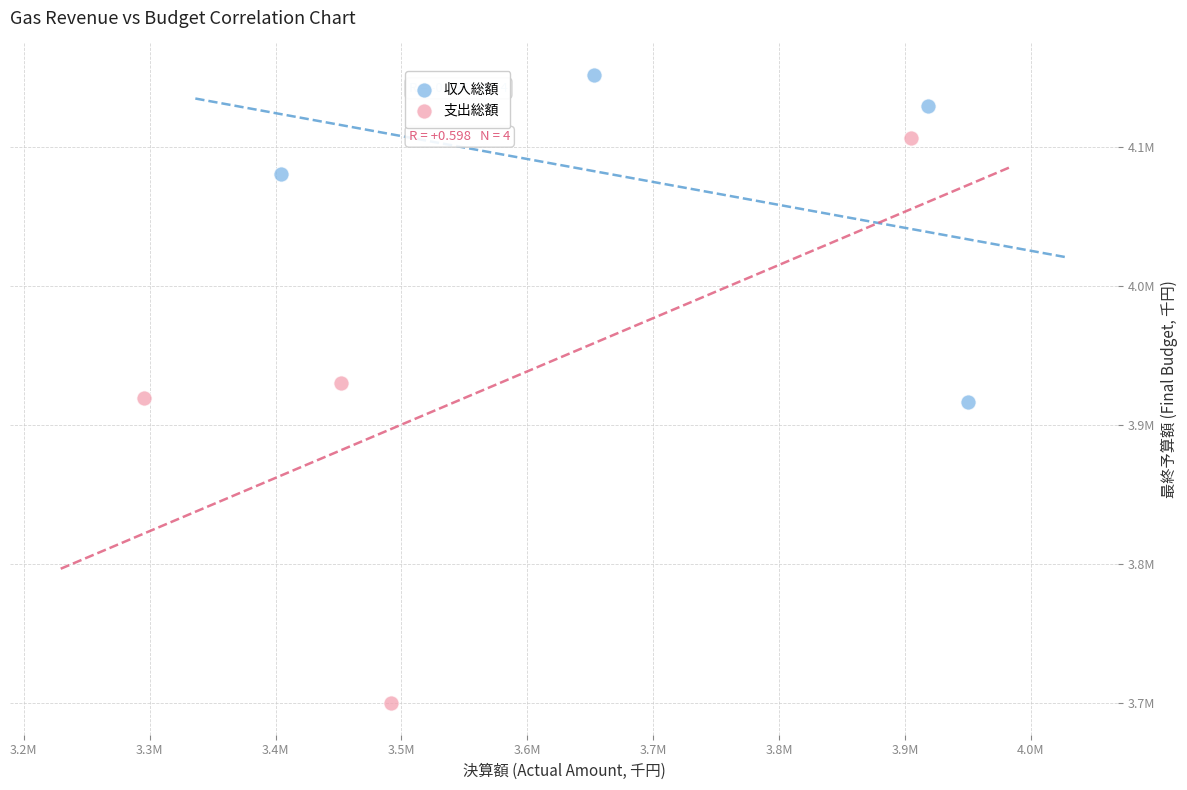

Which series reaches the minimum Y coordinate?

支出総額